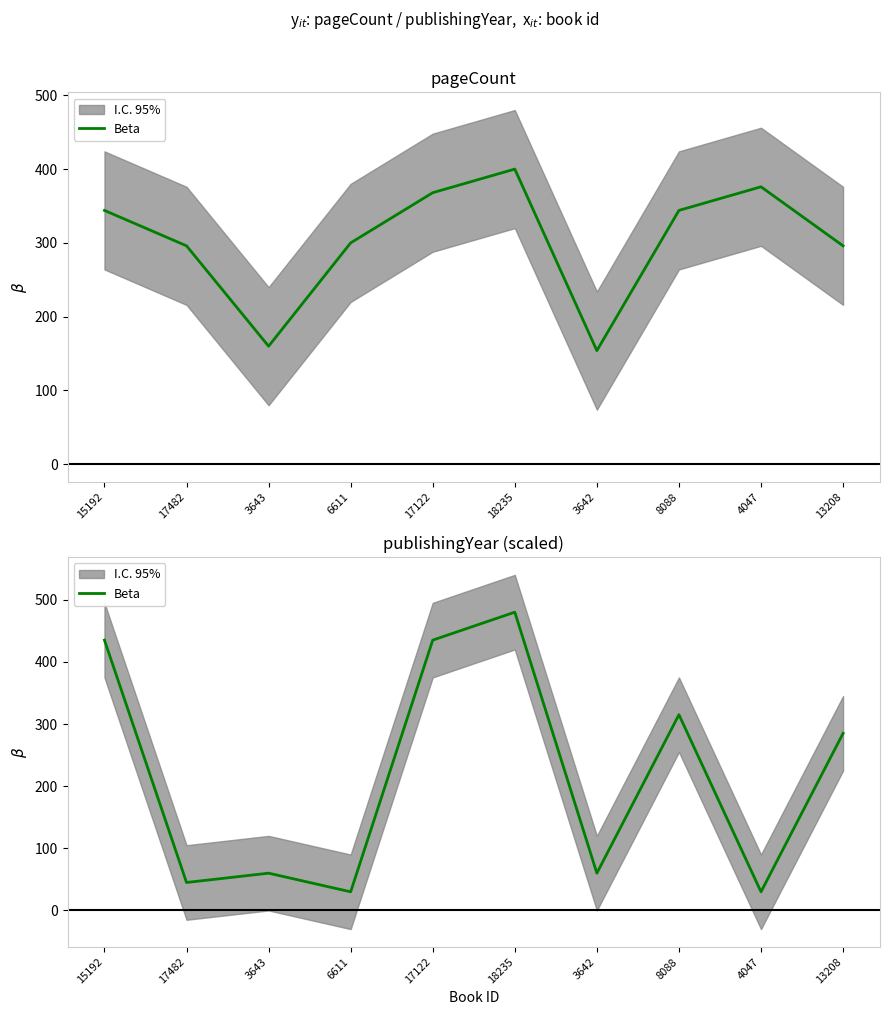

Is this an area chart (filled region under the line)?

No